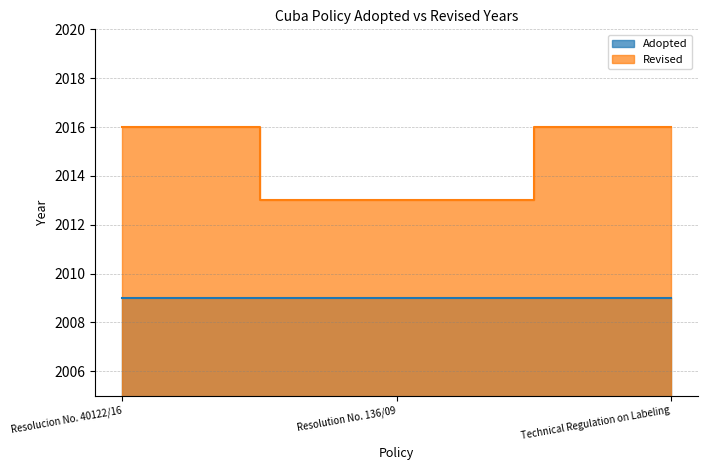

List the labels in order of value, largest first.

Resolucion No. 40122/16, Technical Regulation on Labeling, Resolution No. 136/09